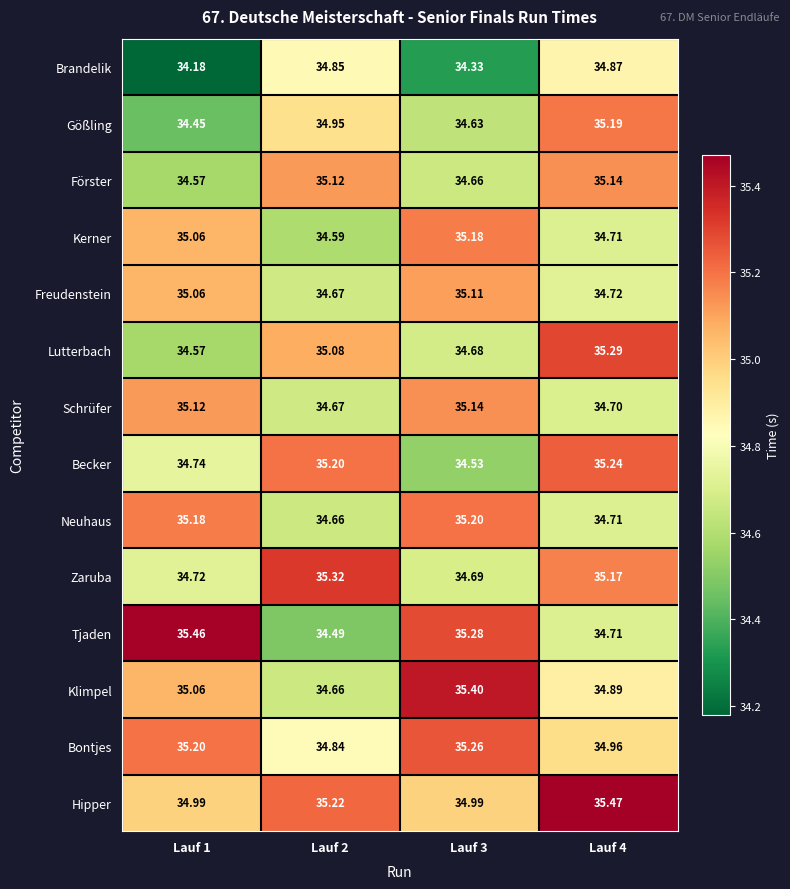

At which category does the chart reach its minimum across all series?

Lauf 1